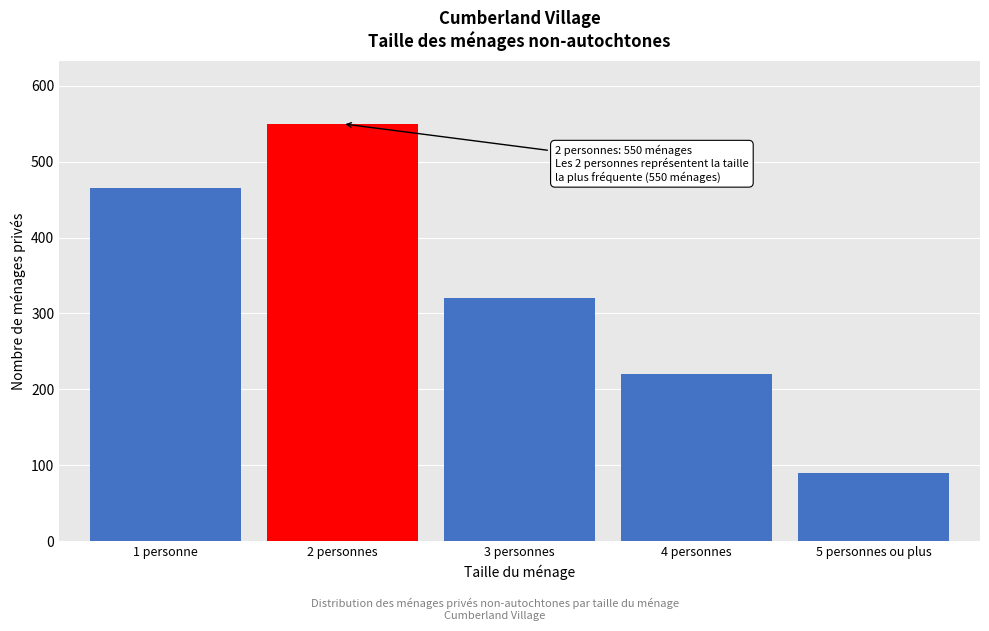

Reading left to right, list all the values displayed in this chart.

465	550	320	220	90